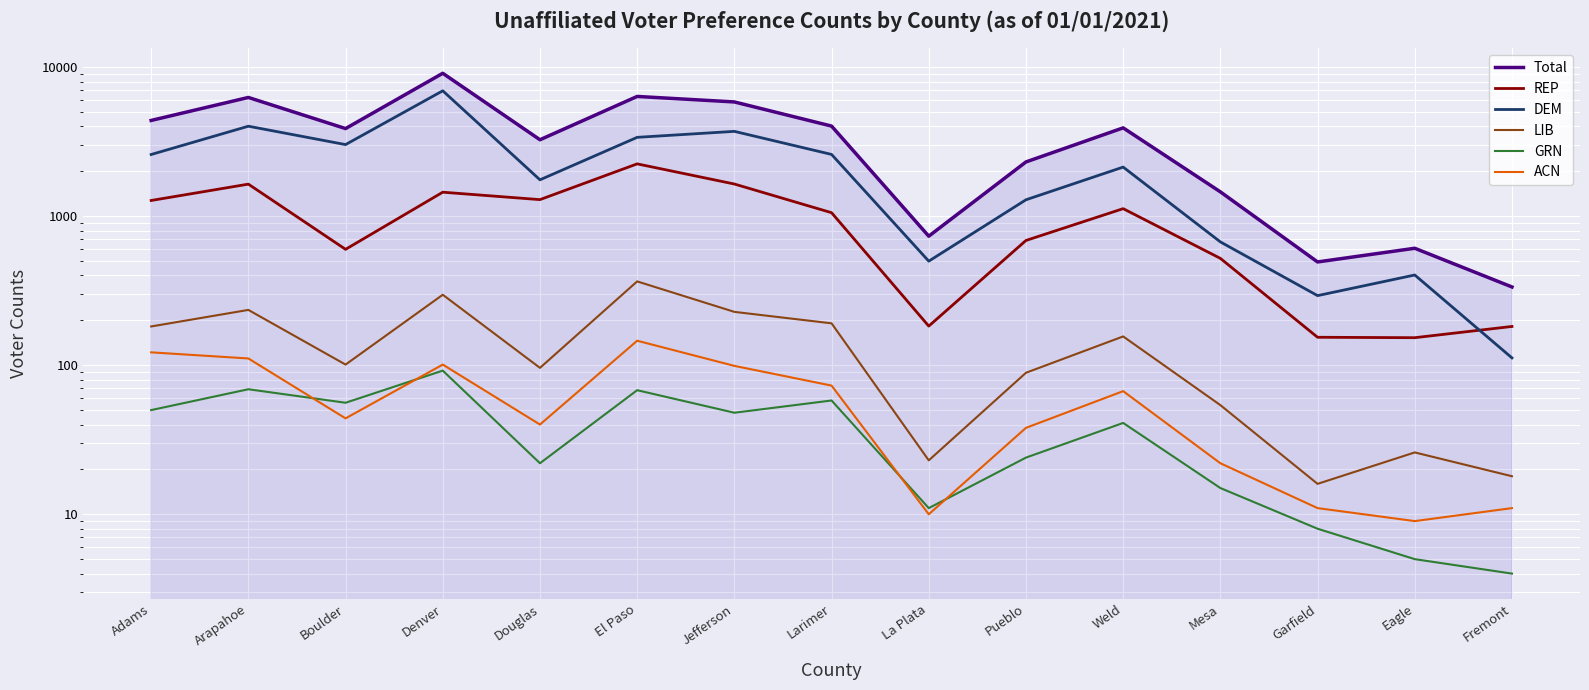

At which category does REP reach its first local peak?

Arapahoe